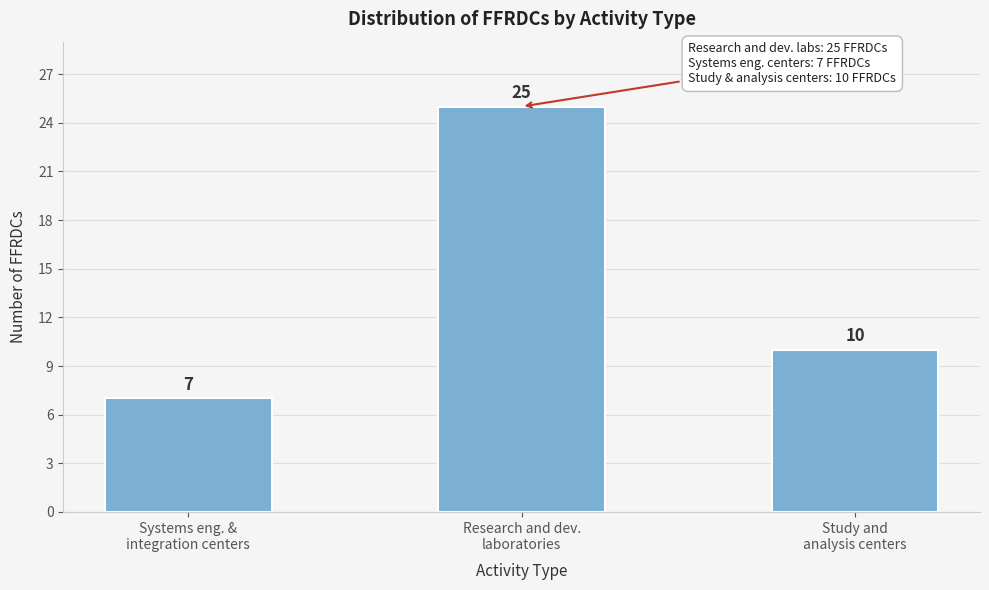

Reading left to right, list all the values displayed in this chart.

7	25	10